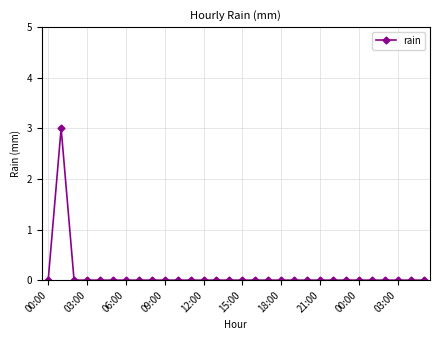

What is the greatest value displayed?

3